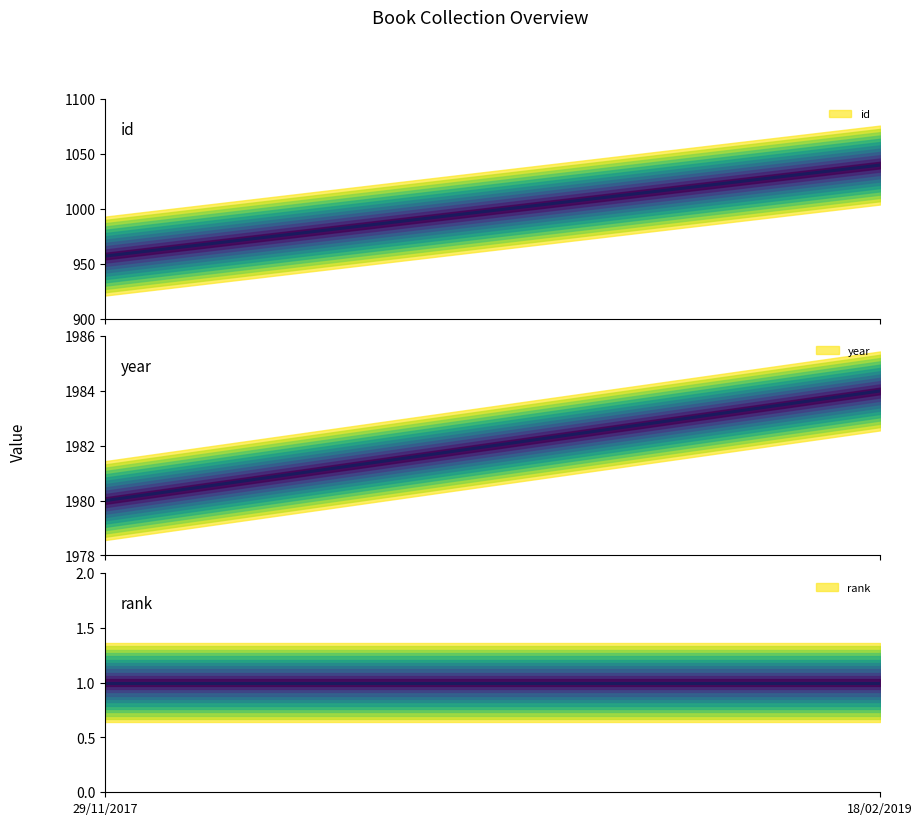

Which series changed the most between 29/11/2017 and 18/02/2019?

id